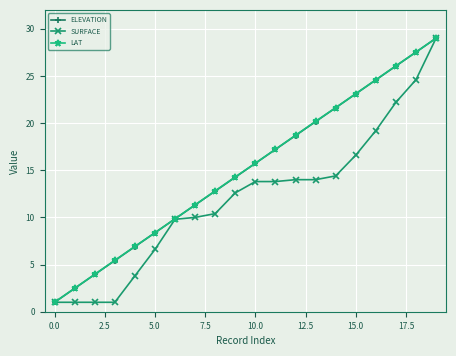

What is the value of the LAT point at the 2nd from the left?

2.5